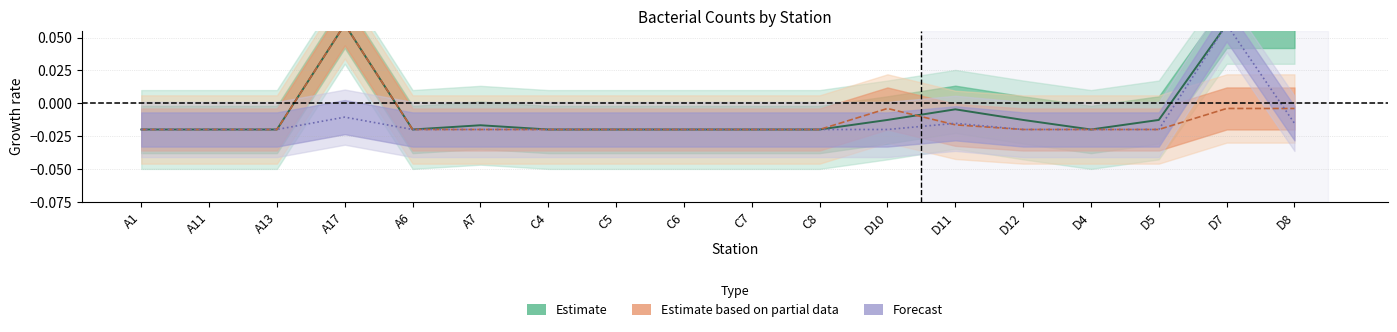

Does the chart have visible grid lines?

Yes